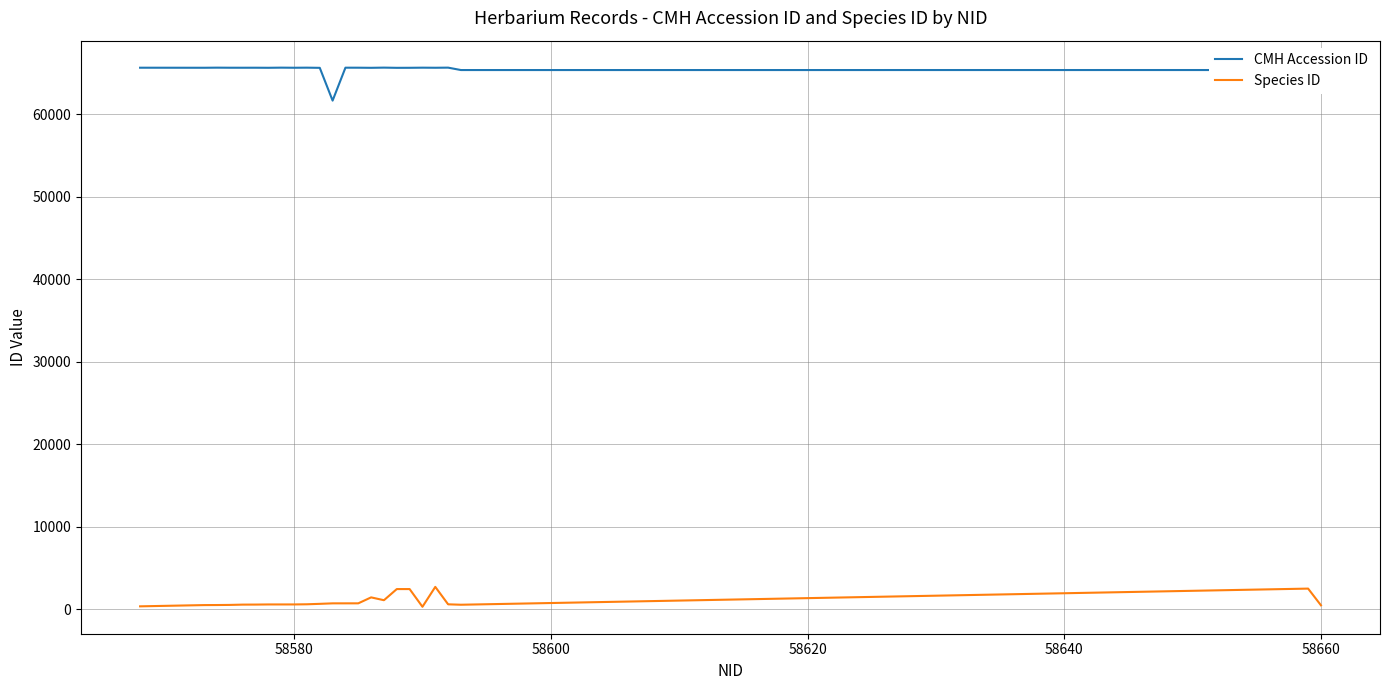

What is the greatest value displayed?

65632